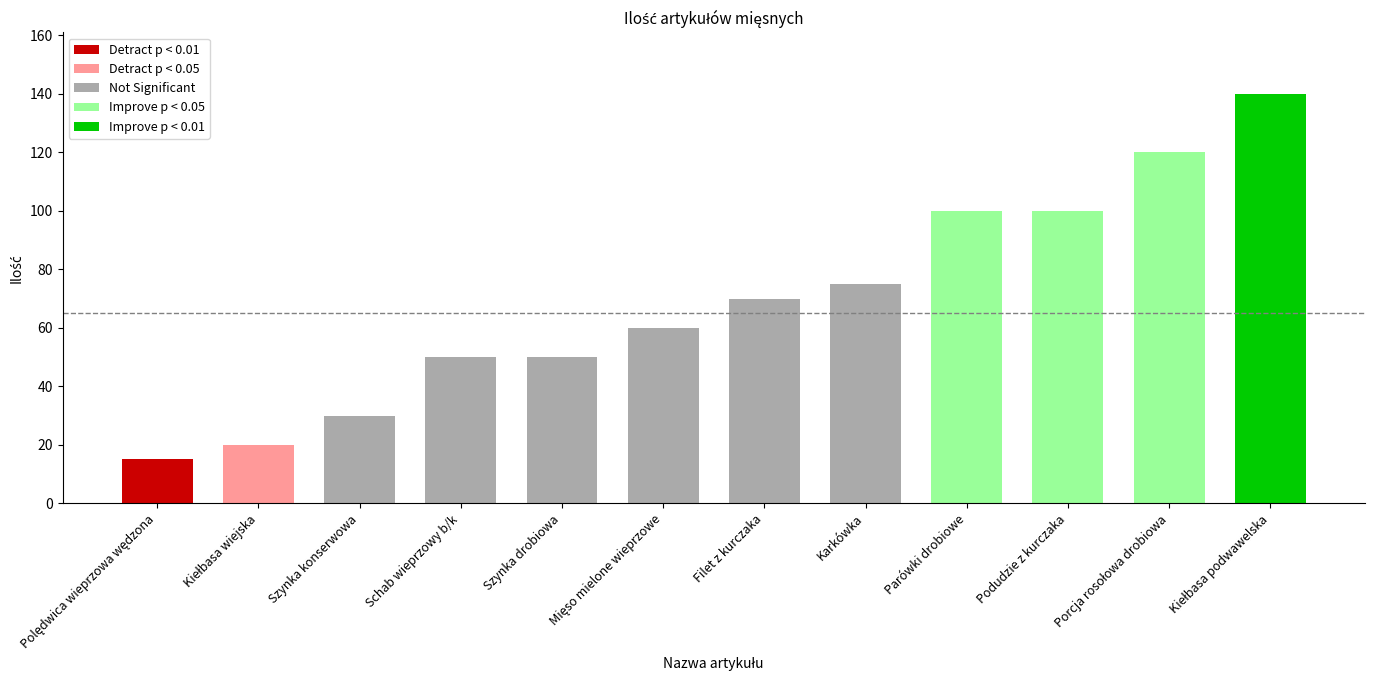

The chart shows a value of 20 at Kiełbasa wiejska. True or false?

True